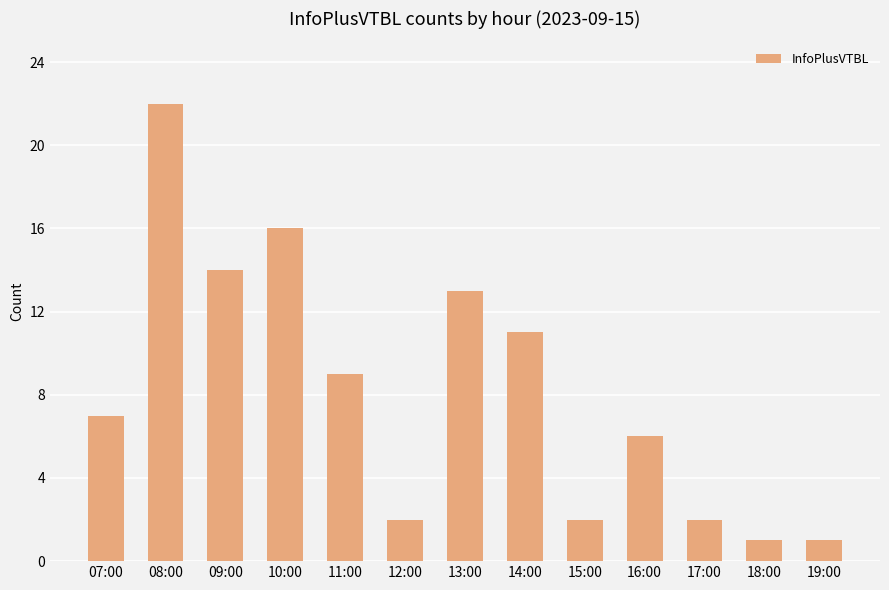

What value does the data have at 10:00, to the nearest 5?

15